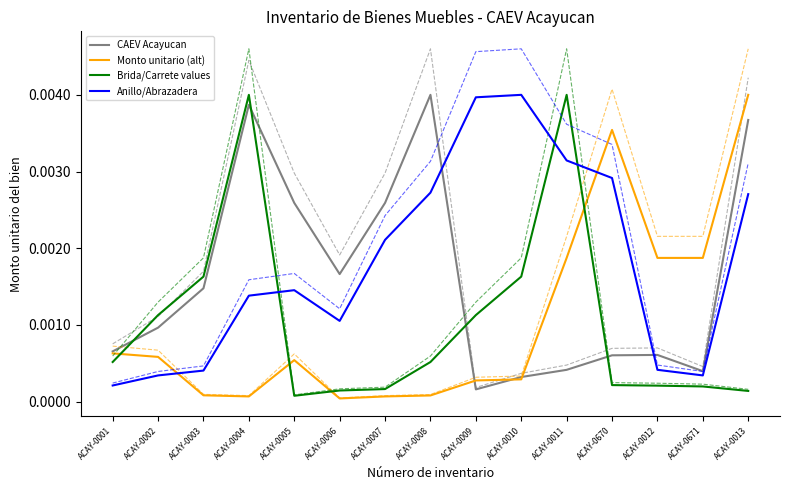

What are all the series names shown in the legend?

CAEV Acayucan, Monto unitario (alt), Brida/Carrete values, Anillo/Abrazadera